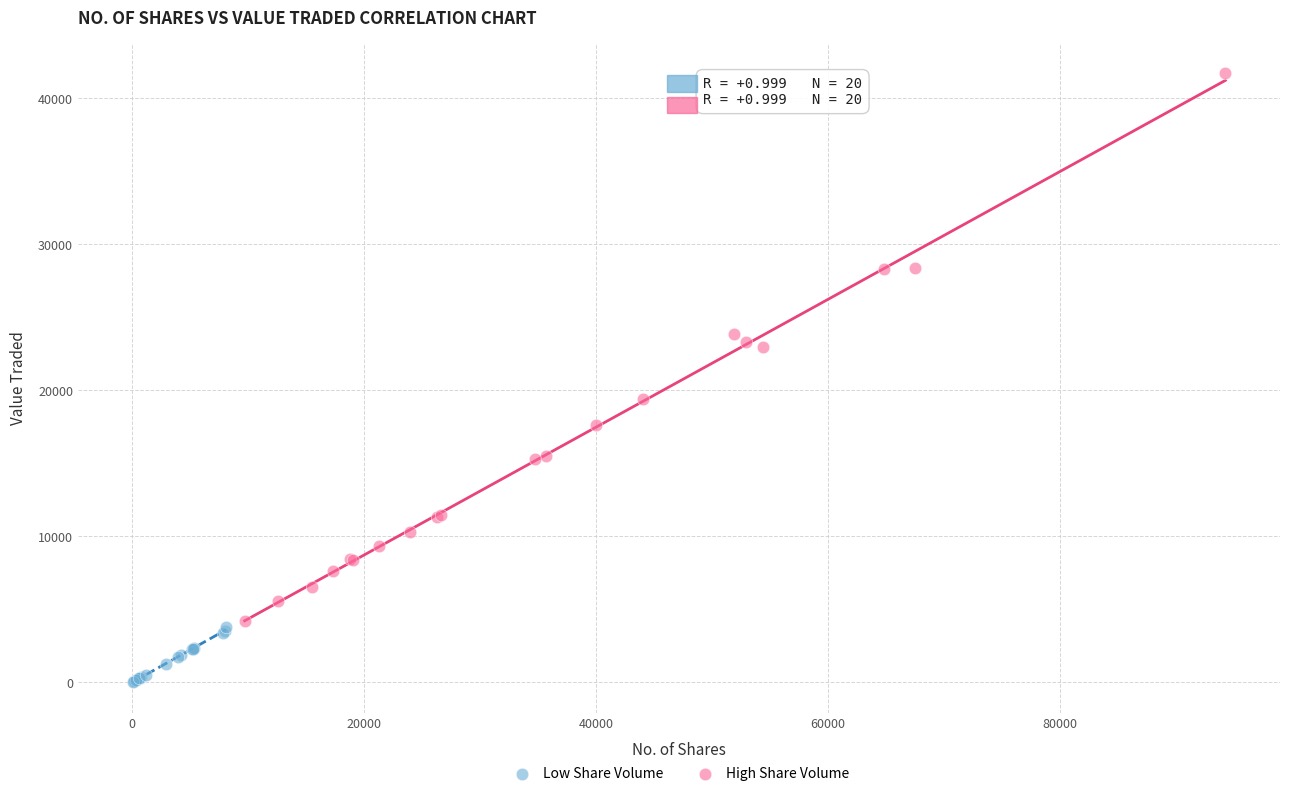

Which series reaches the minimum Y coordinate?

Low Share Volume